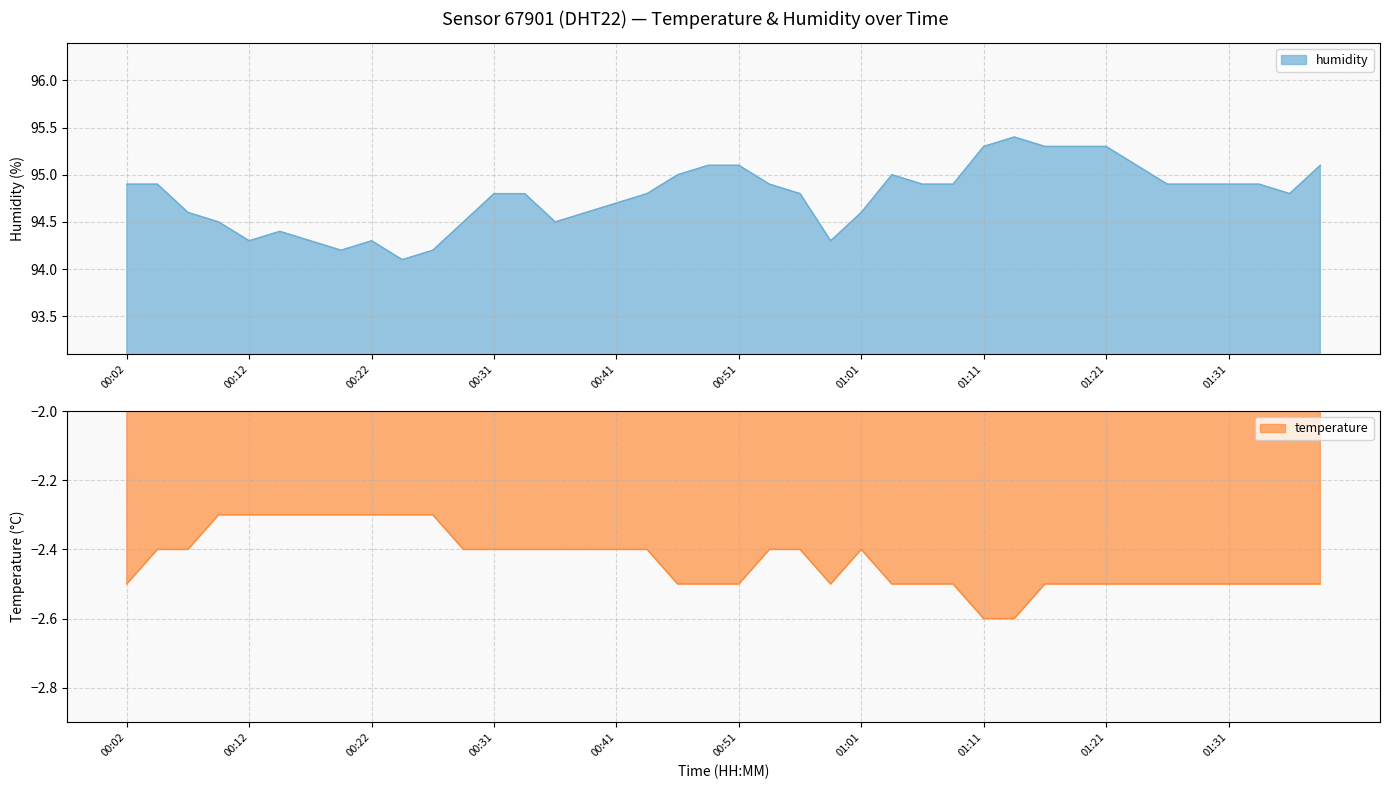

Which series has the largest range (max minus min)?

humidity